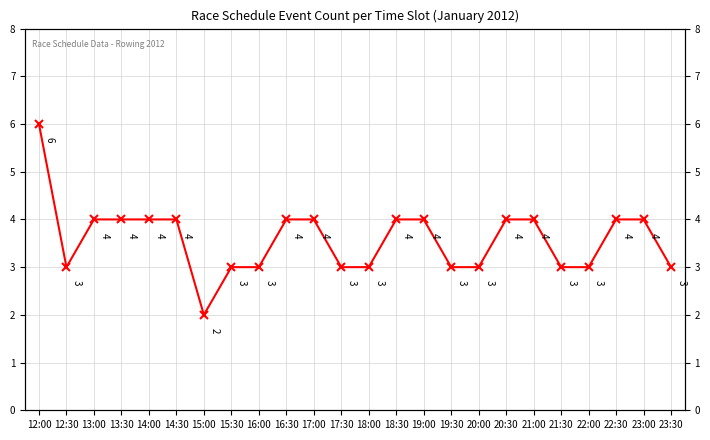

True or false: the data shows 7 at 20:30.

False